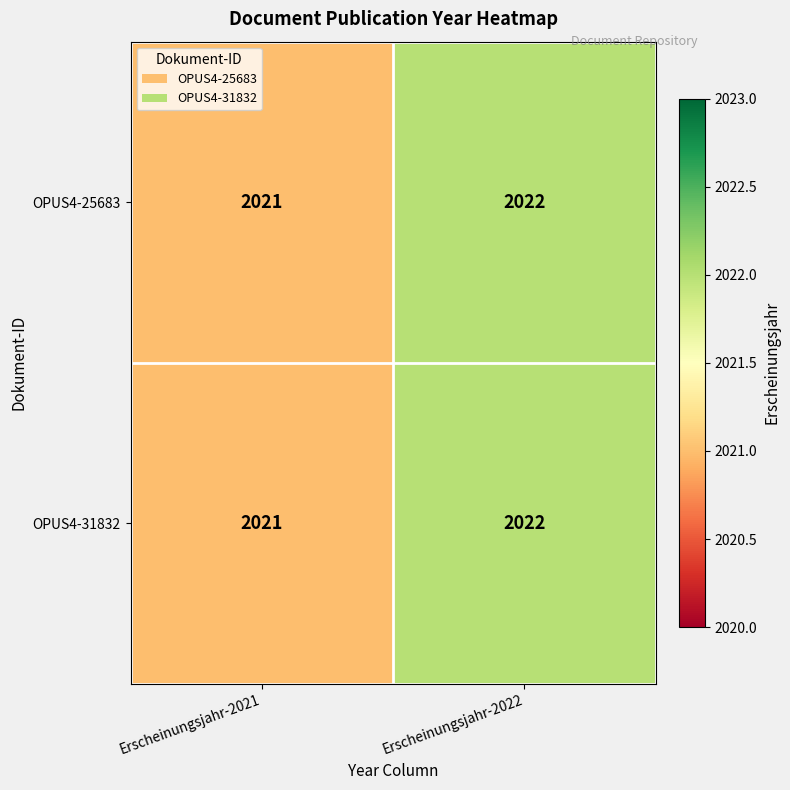

What is the sum of all OPUS4-31832 values?

4043